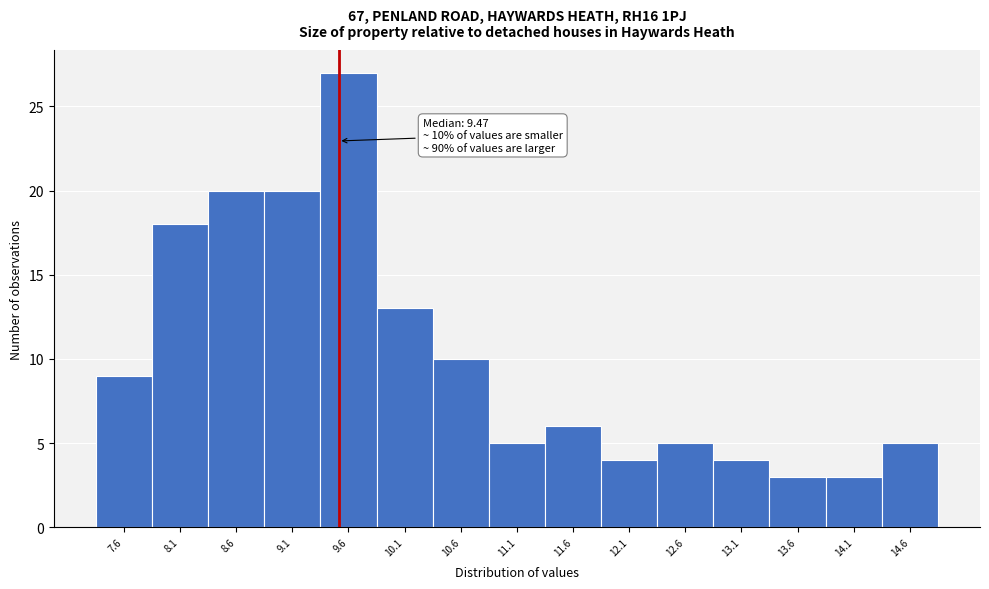

Over which range of the x-axis is the bar tallest?

9.3 to 9.8